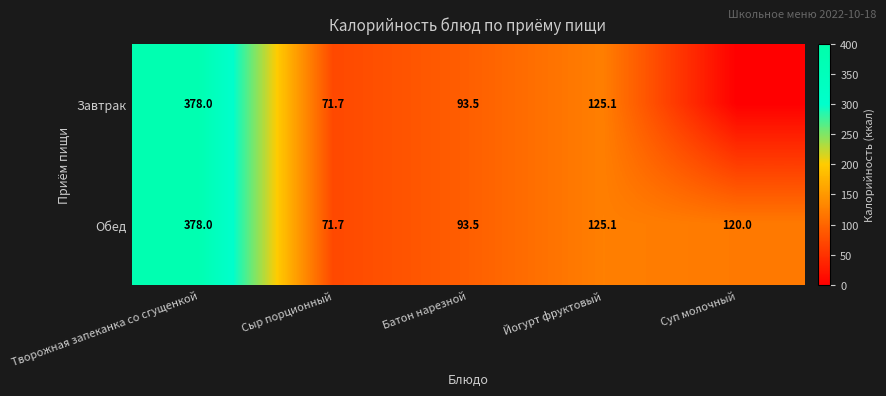

What is the greatest value displayed?

378.0